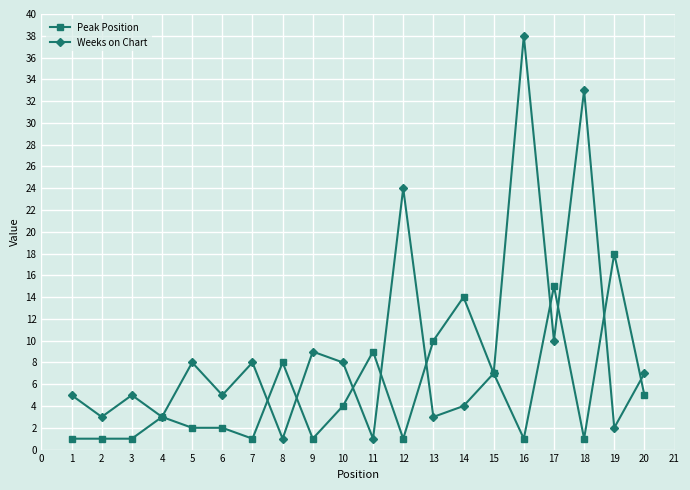

How many interior local valleys does the Weeks on Chart series have?

8